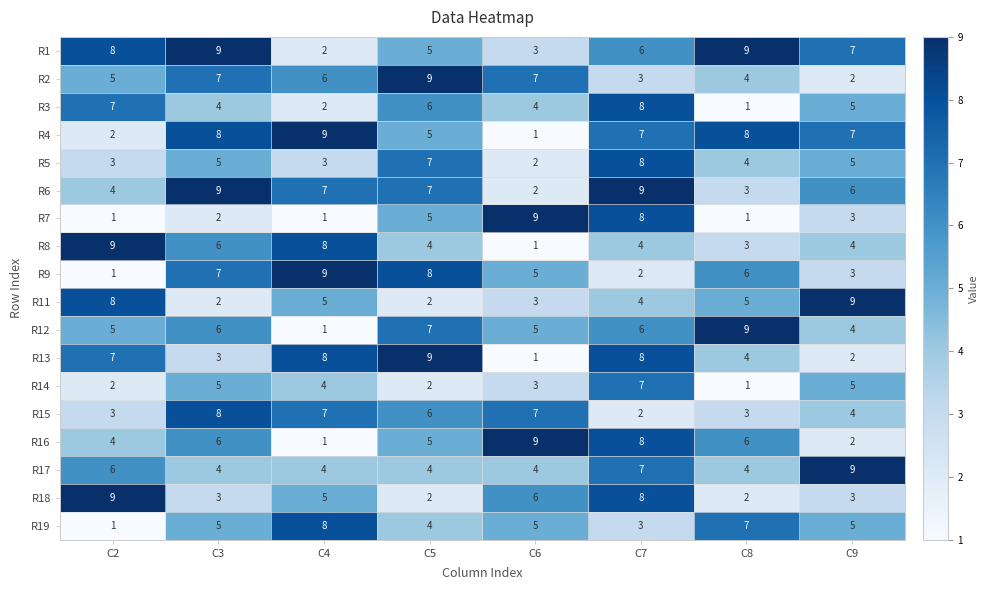

What is the difference between the highest and lowest values at C7?

7